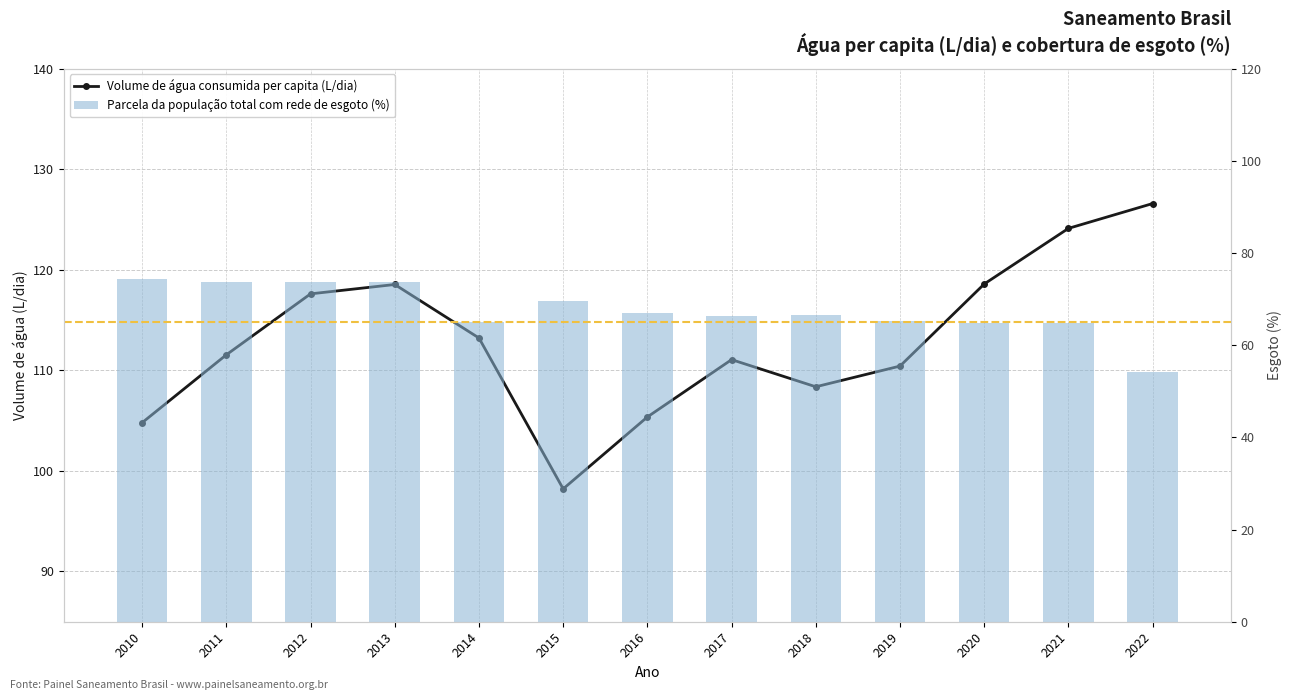

Rank the series by their maximum value, from lowest to highest.

Parcela da população total com rede de esgoto (%), Volume de água consumida per capita (L/dia)